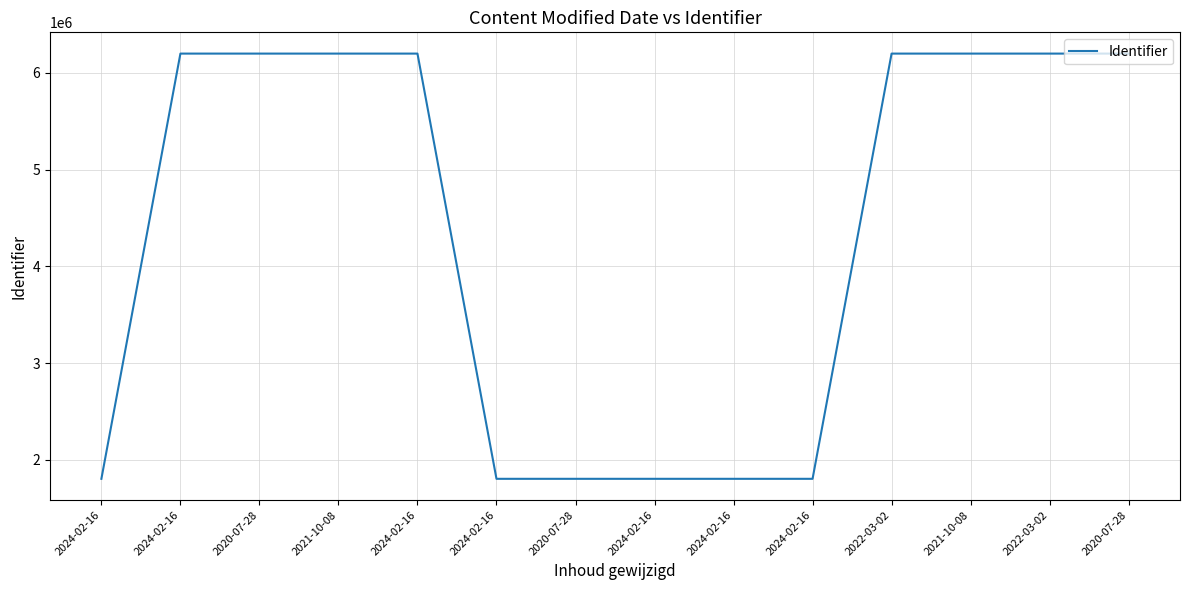

What is the ratio of the value at 2021-10-08 to the value at 2024-02-16?

3.4